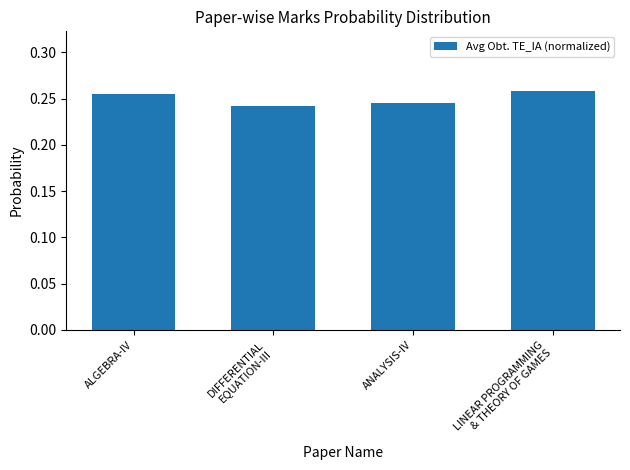

What is the label of the 1st bar from the left?

ALGEBRA-IV